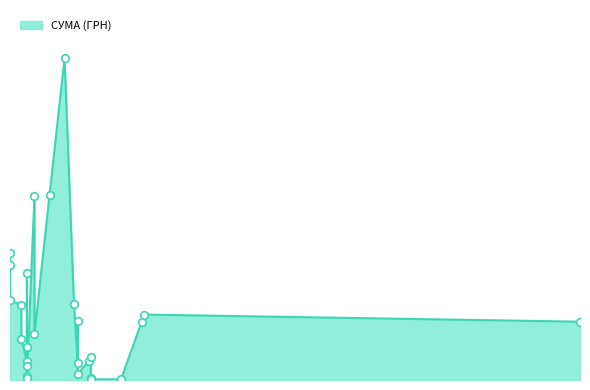

Approximately how many times larger is the value at 08.01.2018 compared to 07.02.2018?

4.3